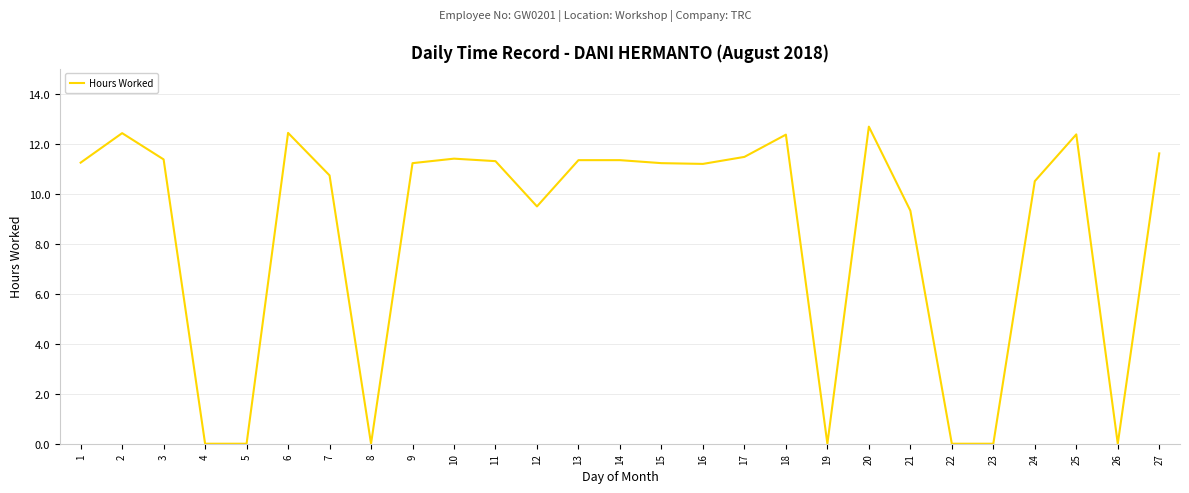

What is the difference between the values at 6 and 12?

2.9